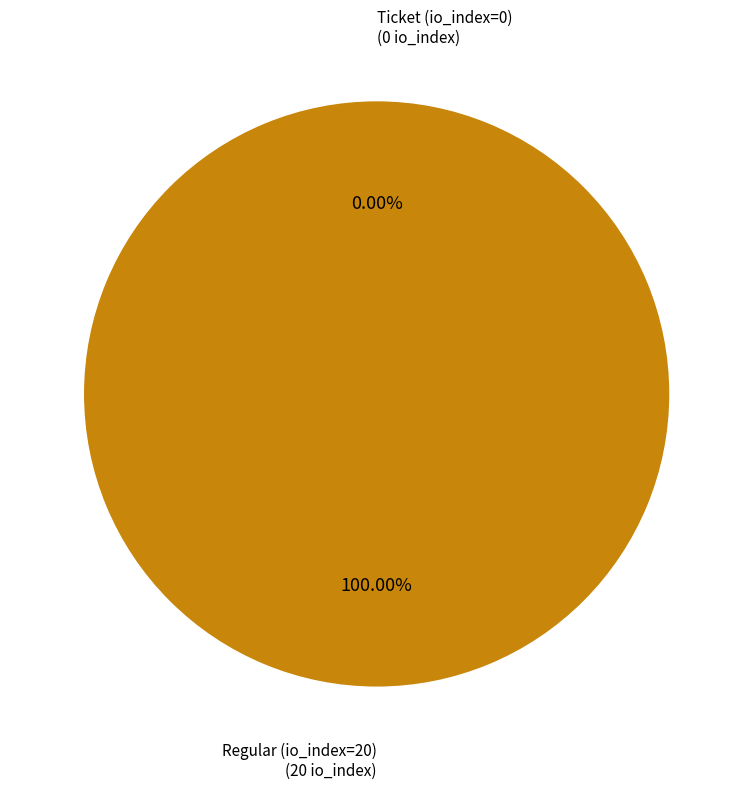

What is the largest slice in the pie chart?

Regular (io_index=20)